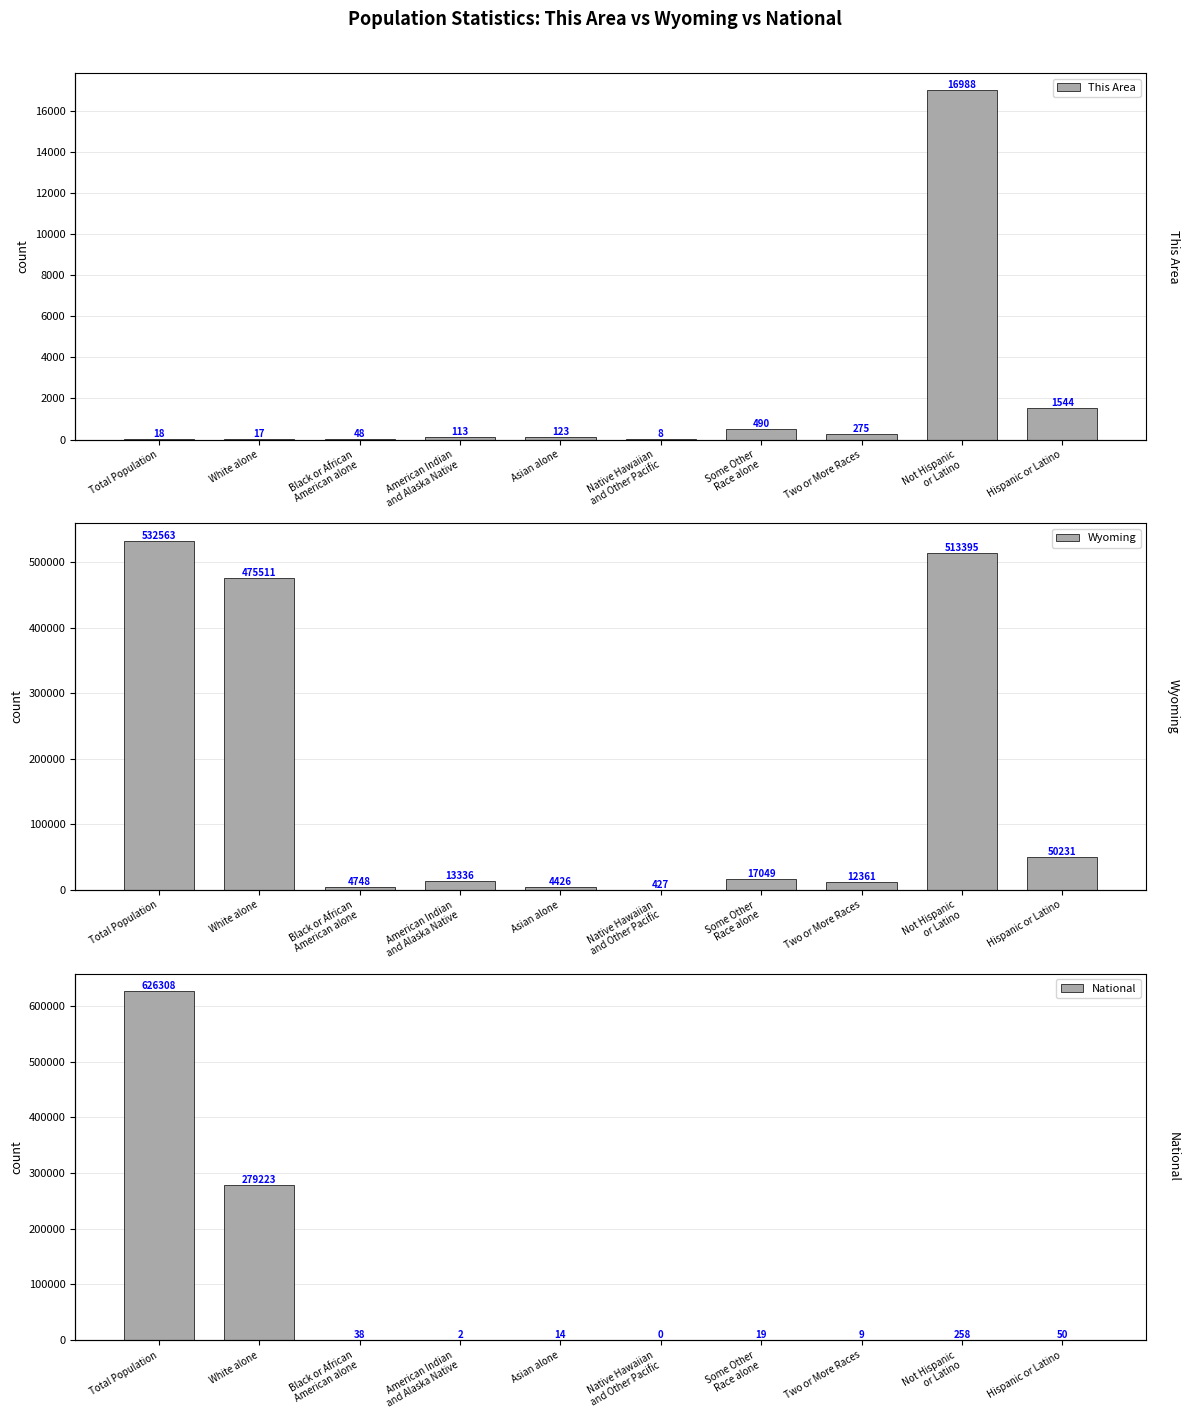

Between White alone and Not Hispanic
or Latino, which series saw the biggest shift?

National